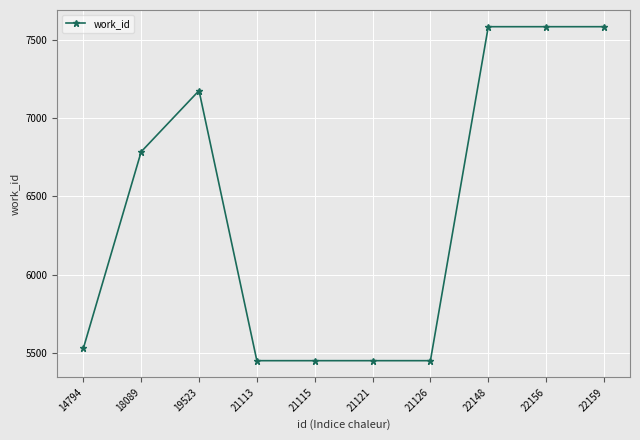

Where is the first local maximum?

19523